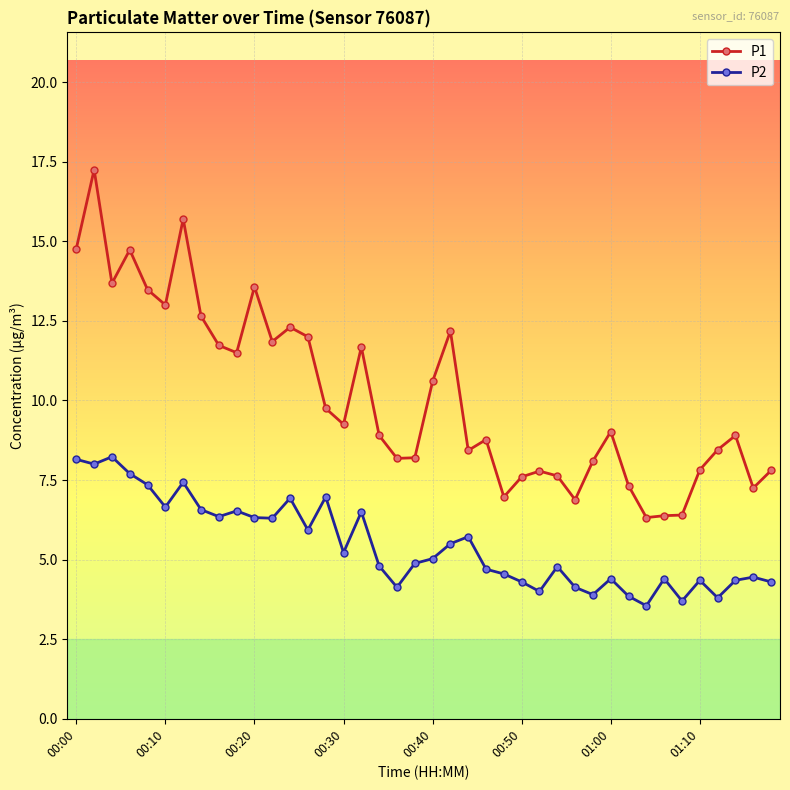

In P2, how many points are lower than both neighbors (excluding endpoints)?

12